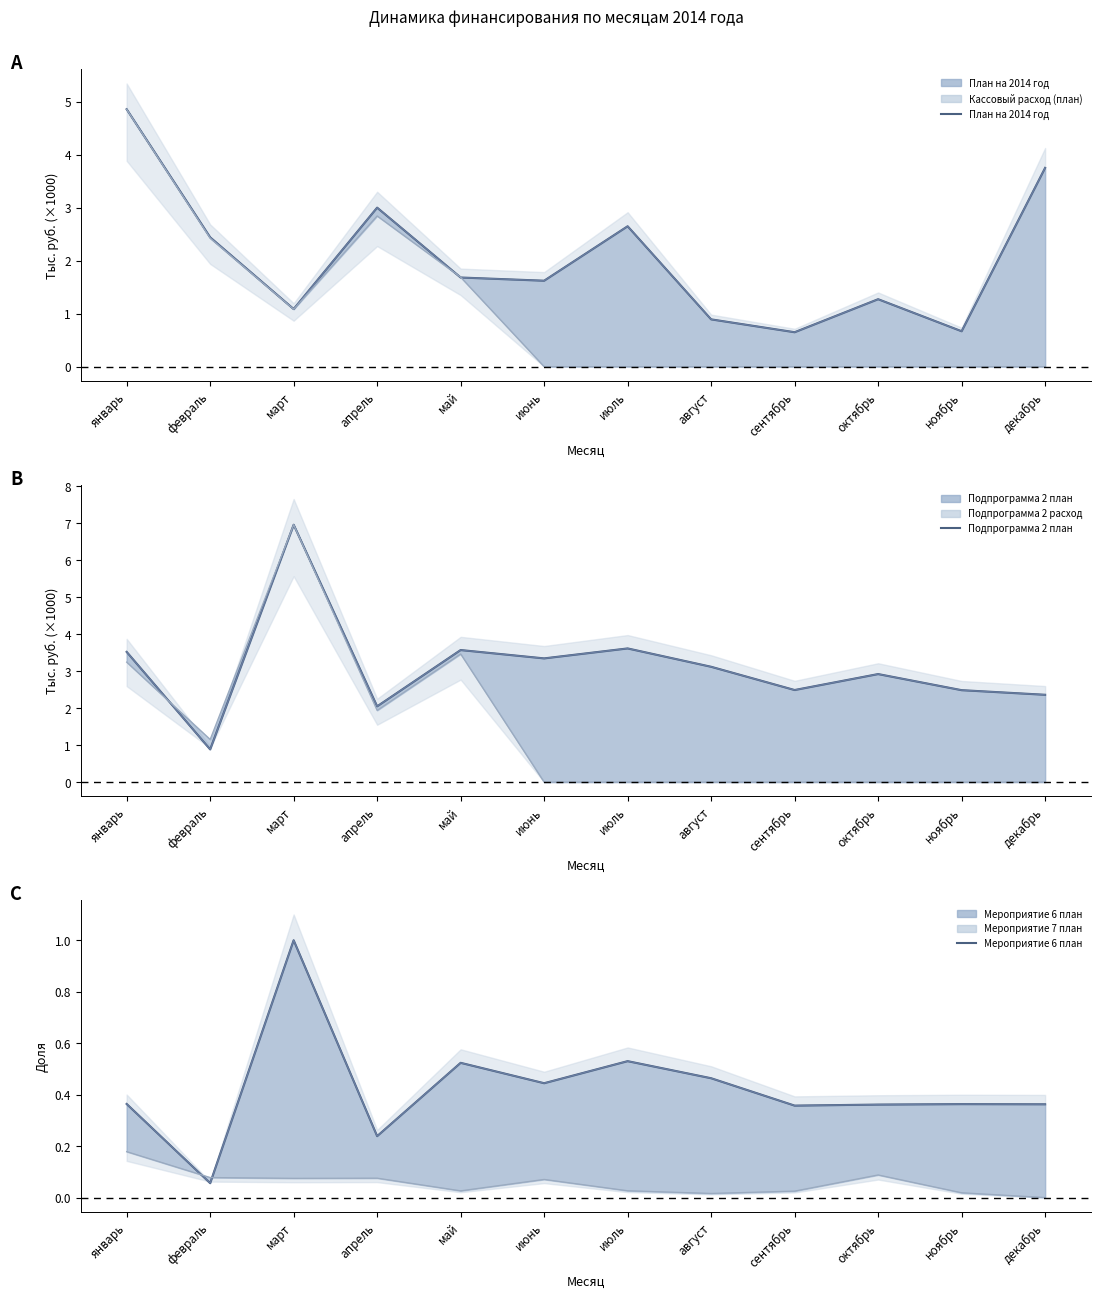

Does the chart have visible grid lines?

No